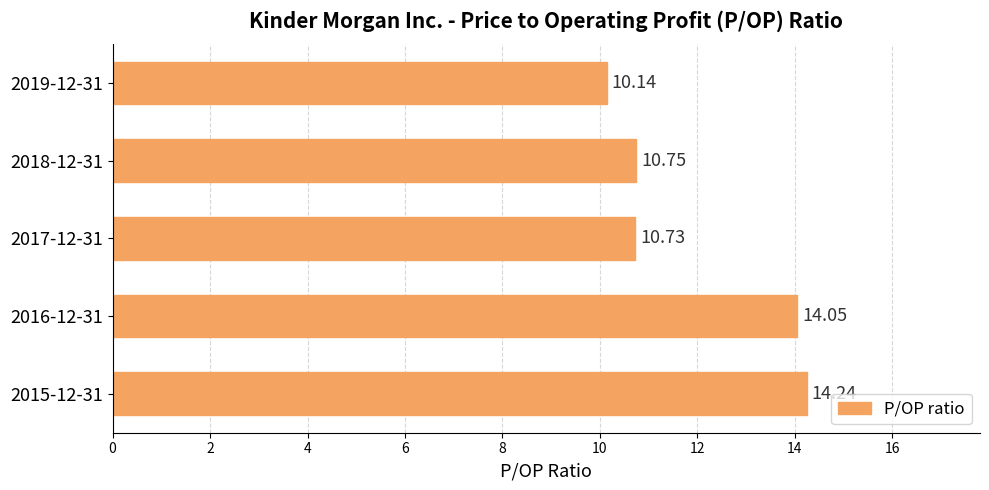

Which label corresponds to the largest value in the chart?

2015-12-31